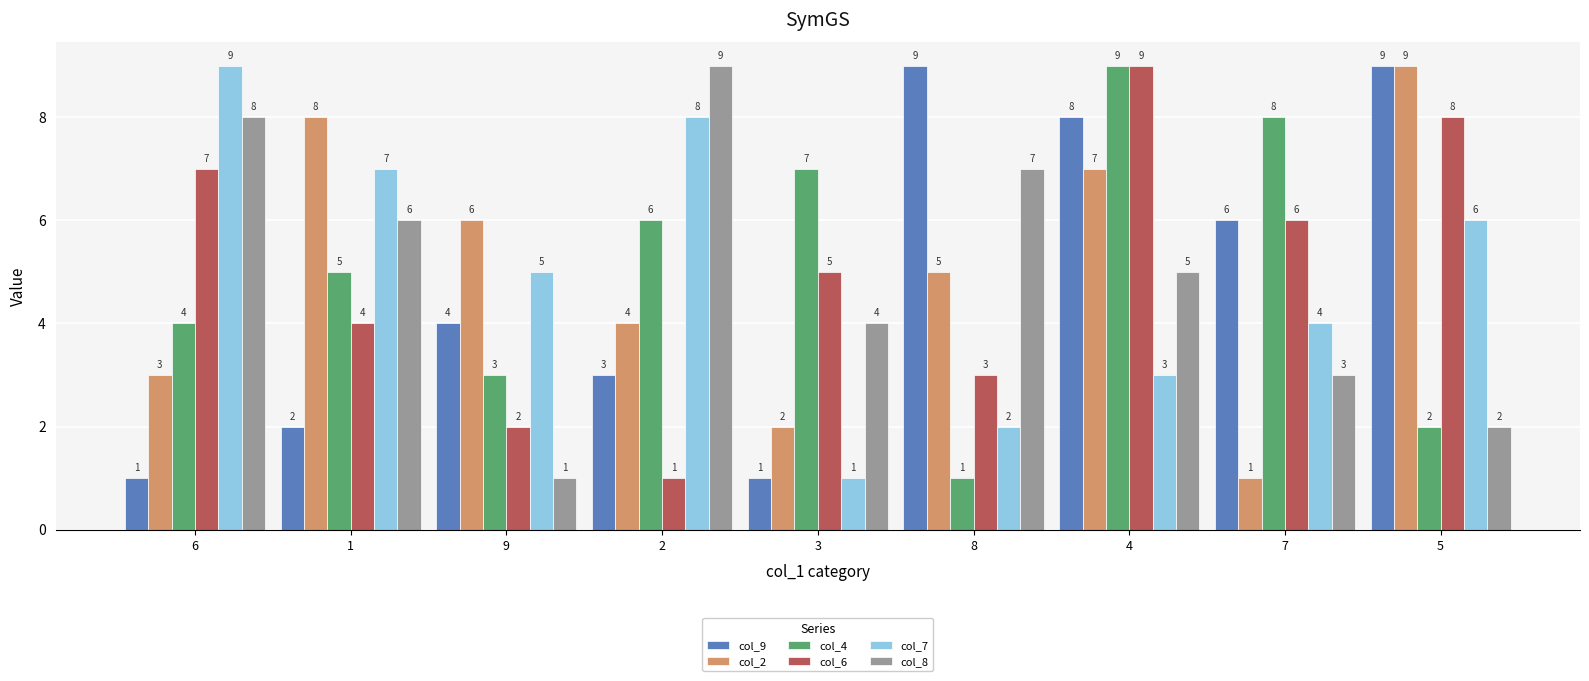

At how many categories does at least one series exceed 1?

9